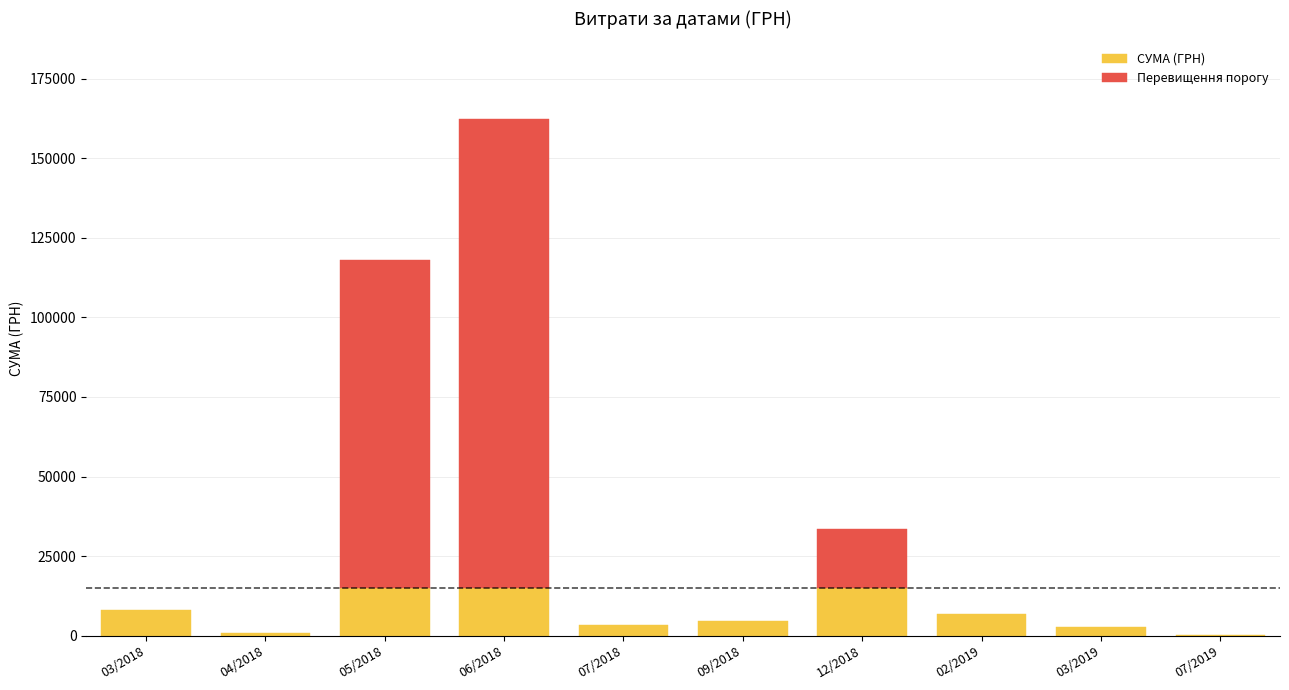

True or false: the data shows 1325.0 at 03/2019.

False